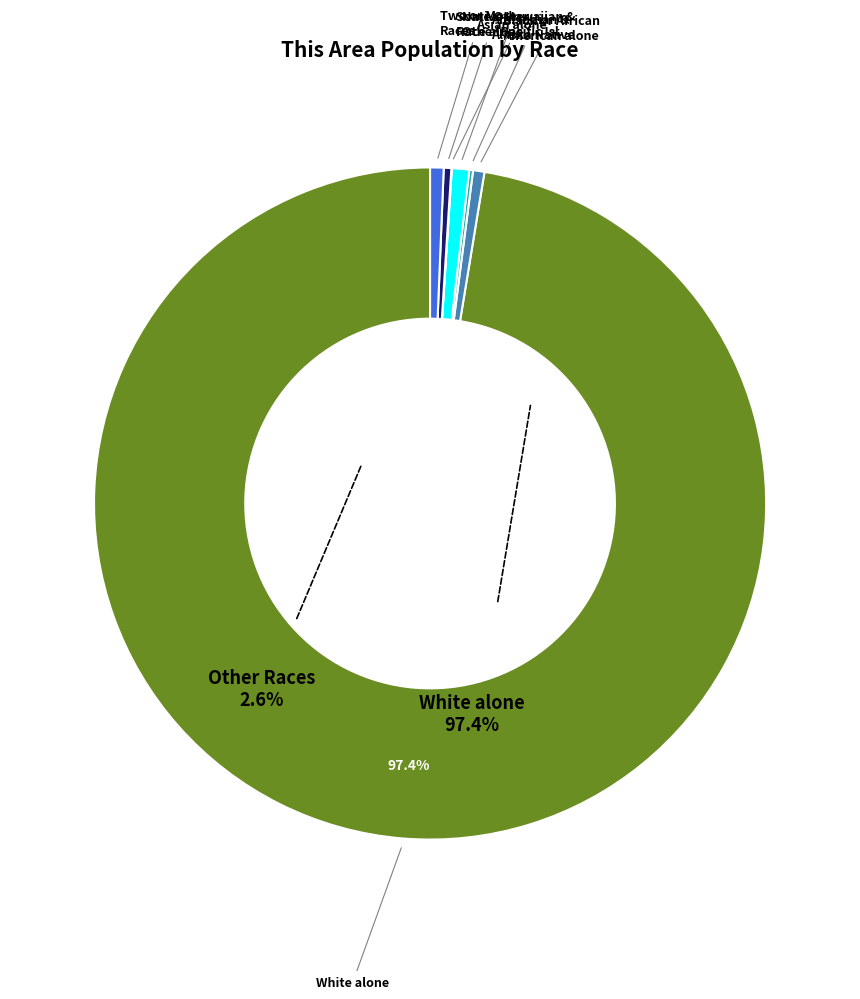

Is there a majority slice in this chart?

Yes